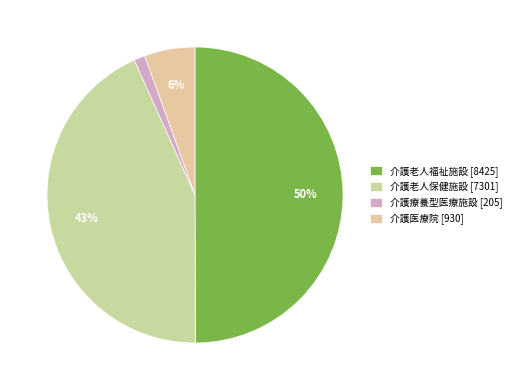

What percentage is NOT represented by 介護老人福祉施設?

50.0%